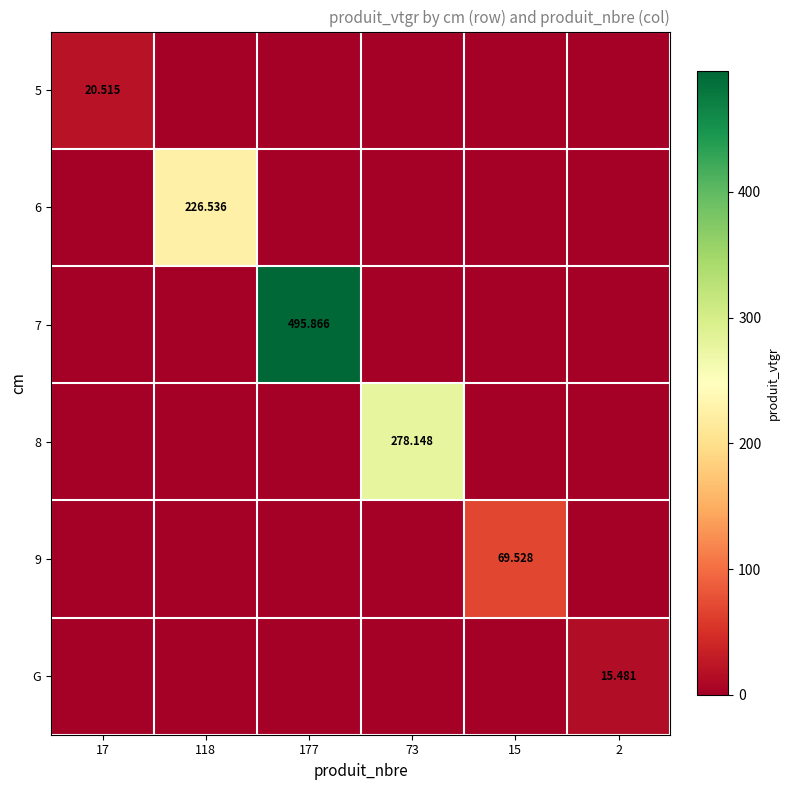

At 177, list the series in order from largest to smallest.

7, 5, 6, 8, 9, G